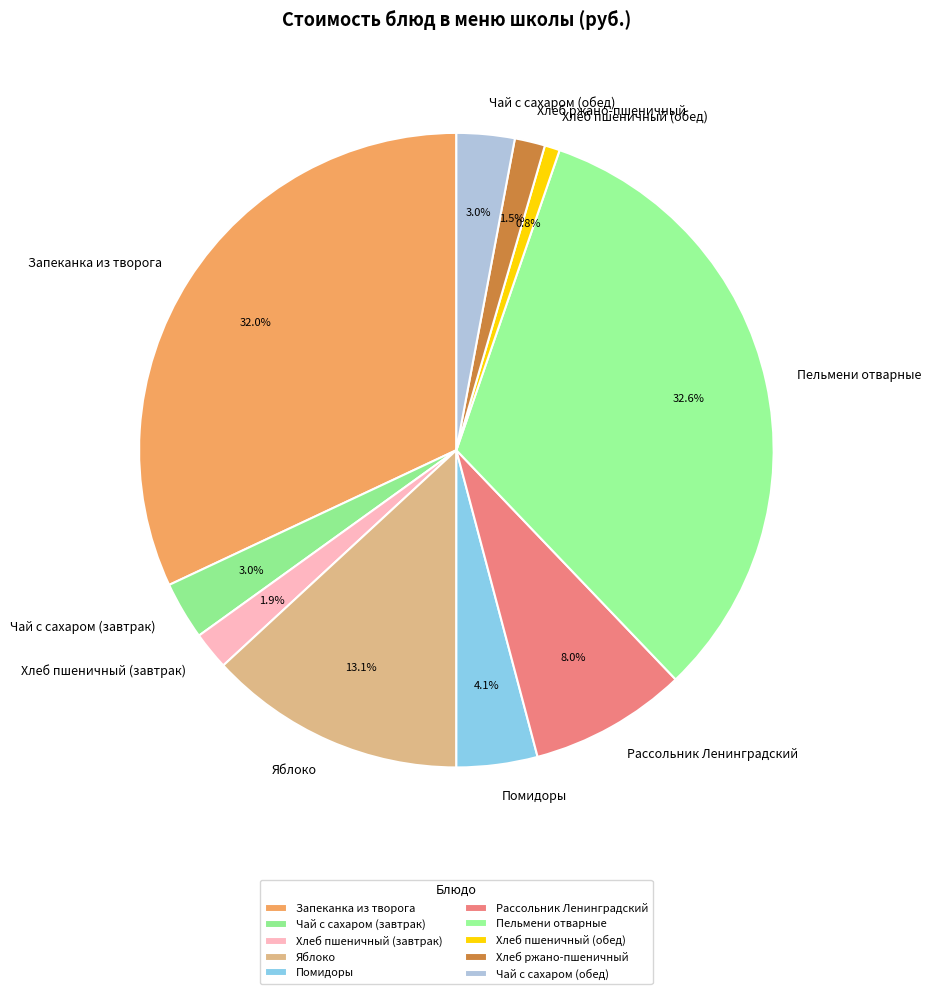

To the nearest percent, what is the difference between the largest and smallest slice percentages?

32%